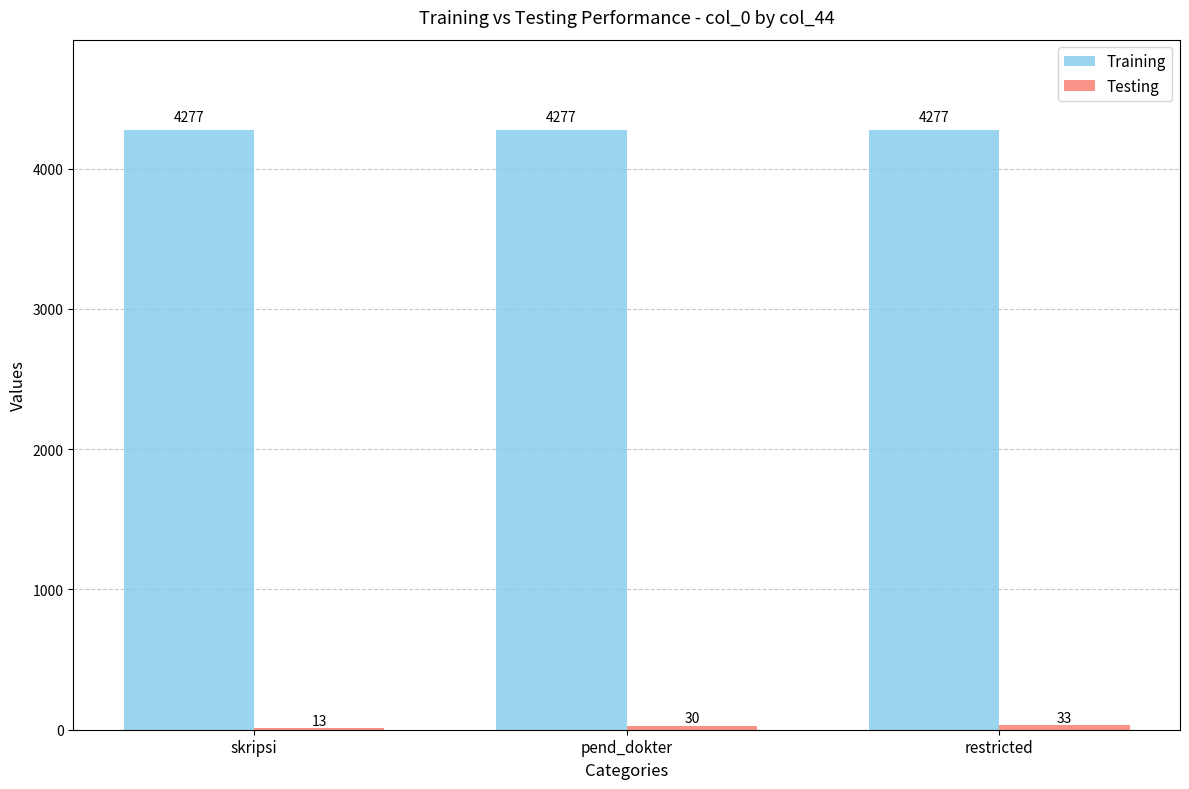

What is the total value across all series at skripsi?

4290